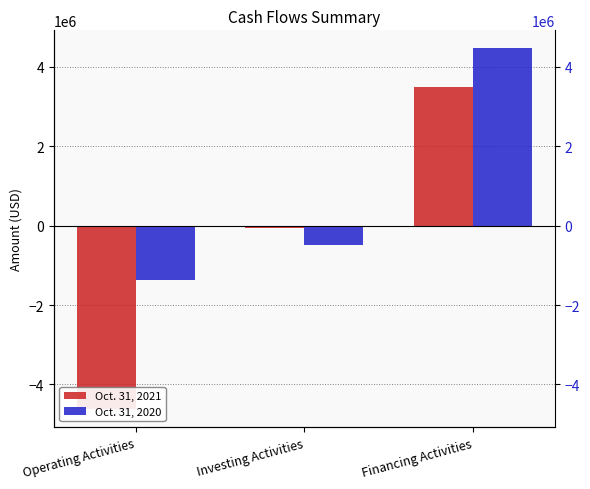

What is the value of the Oct. 31, 2021 bar at the 2nd from the left?

-54639